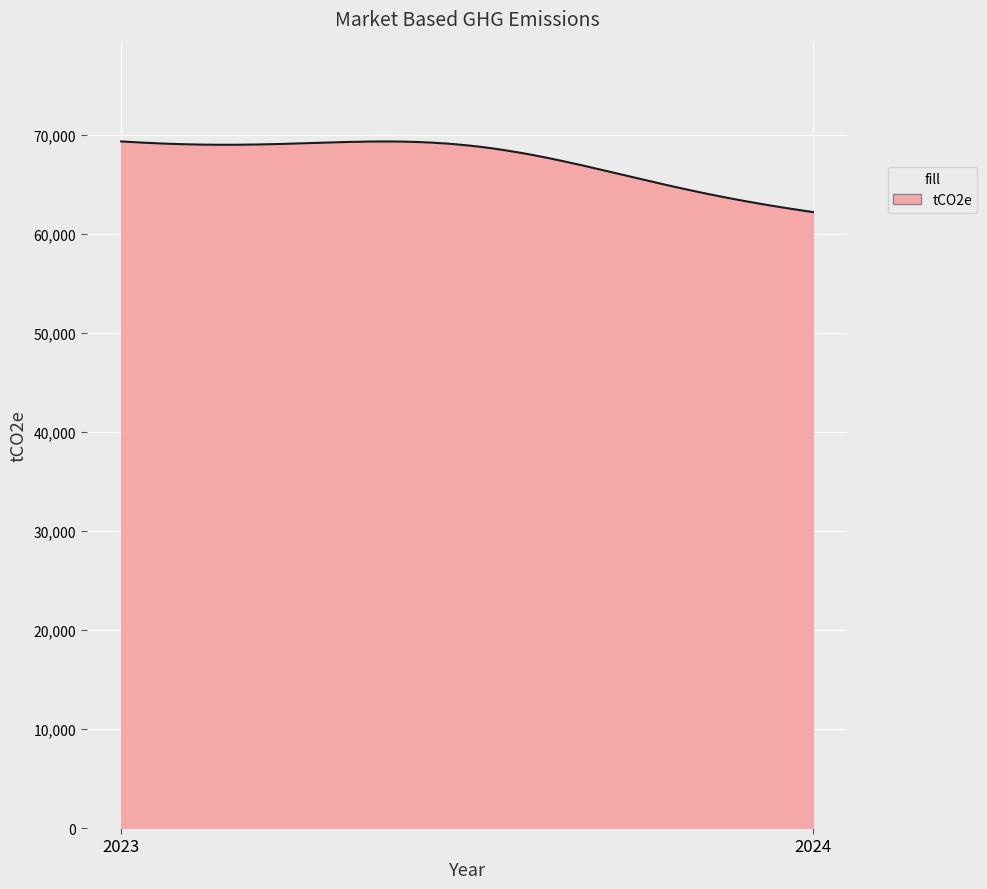

What is the smallest value displayed?

62219.5